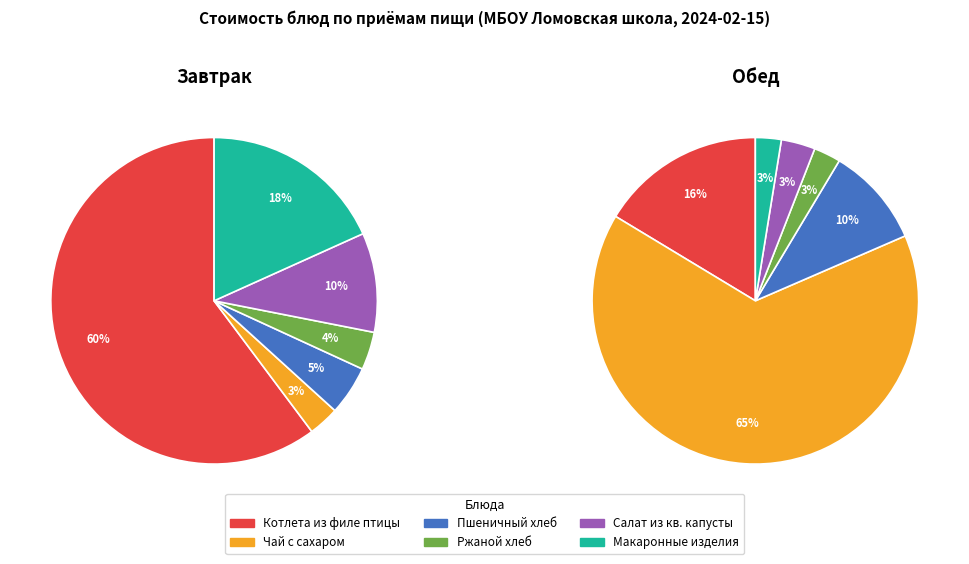

At Ржаной хлеб, list the series in order from smallest to largest.

Обед, Завтрак